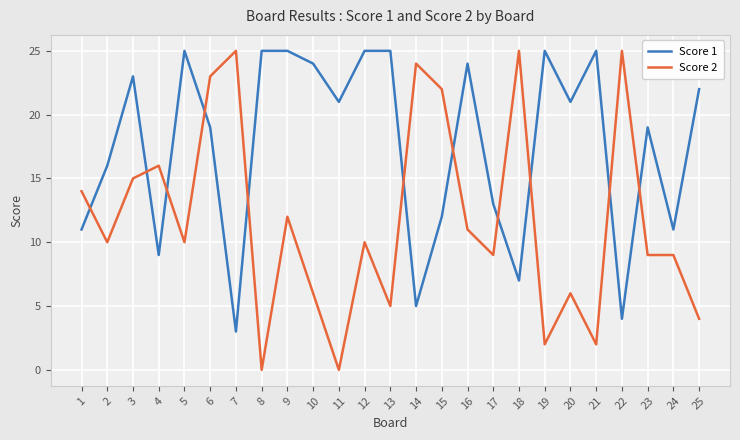

The Score 1 series shows 7 at 18. True or false?

True